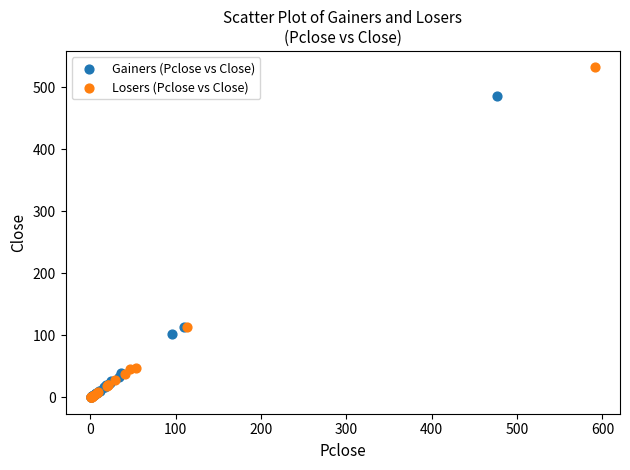

Which series has the widest spread of Y values?

Losers (Pclose vs Close)